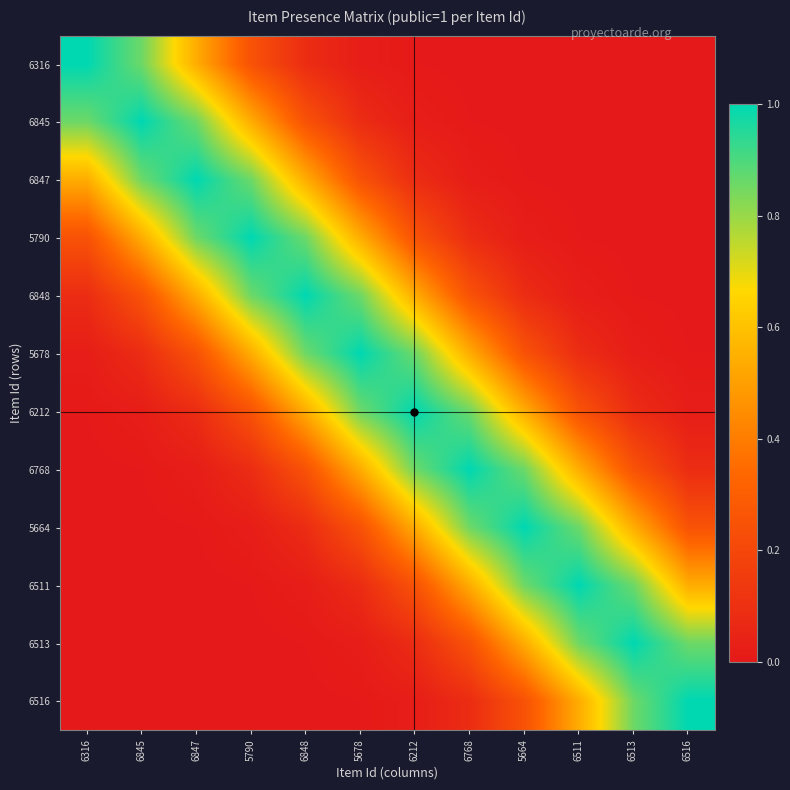

Reading left to right, what are all the values shown in this chart?

6316: 6316=1.0	6845=0.9	6847=0.5	5790=0.2	6848=0.1	5678=0.0	6212=0.0	6768=0.0	5664=0.0	6511=0.0	6513=0.0	6516=0.0
6845: 6316=0.9	6845=1.0	6847=0.9	5790=0.5	6848=0.2	5678=0.1	6212=0.0	6768=0.0	5664=0.0	6511=0.0	6513=0.0	6516=0.0
6847: 6316=0.5	6845=0.9	6847=1.0	5790=0.9	6848=0.5	5678=0.2	6212=0.1	6768=0.0	5664=0.0	6511=0.0	6513=0.0	6516=0.0
5790: 6316=0.2	6845=0.5	6847=0.9	5790=1.0	6848=0.9	5678=0.5	6212=0.2	6768=0.1	5664=0.0	6511=0.0	6513=0.0	6516=0.0
6848: 6316=0.1	6845=0.2	6847=0.5	5790=0.9	6848=1.0	5678=0.9	6212=0.5	6768=0.2	5664=0.1	6511=0.0	6513=0.0	6516=0.0
5678: 6316=0.0	6845=0.1	6847=0.2	5790=0.5	6848=0.9	5678=1.0	6212=0.9	6768=0.5	5664=0.2	6511=0.1	6513=0.0	6516=0.0
6212: 6316=0.0	6845=0.0	6847=0.1	5790=0.2	6848=0.5	5678=0.9	6212=1.0	6768=0.9	5664=0.5	6511=0.2	6513=0.1	6516=0.0
6768: 6316=0.0	6845=0.0	6847=0.0	5790=0.1	6848=0.2	5678=0.5	6212=0.9	6768=1.0	5664=0.9	6511=0.5	6513=0.2	6516=0.1
5664: 6316=0.0	6845=0.0	6847=0.0	5790=0.0	6848=0.1	5678=0.2	6212=0.5	6768=0.9	5664=1.0	6511=0.9	6513=0.5	6516=0.2
6511: 6316=0.0	6845=0.0	6847=0.0	5790=0.0	6848=0.0	5678=0.1	6212=0.2	6768=0.5	5664=0.9	6511=1.0	6513=0.9	6516=0.5
6513: 6316=0.0	6845=0.0	6847=0.0	5790=0.0	6848=0.0	5678=0.0	6212=0.1	6768=0.2	5664=0.5	6511=0.9	6513=1.0	6516=0.9
6516: 6316=0.0	6845=0.0	6847=0.0	5790=0.0	6848=0.0	5678=0.0	6212=0.0	6768=0.1	5664=0.2	6511=0.5	6513=0.9	6516=1.0